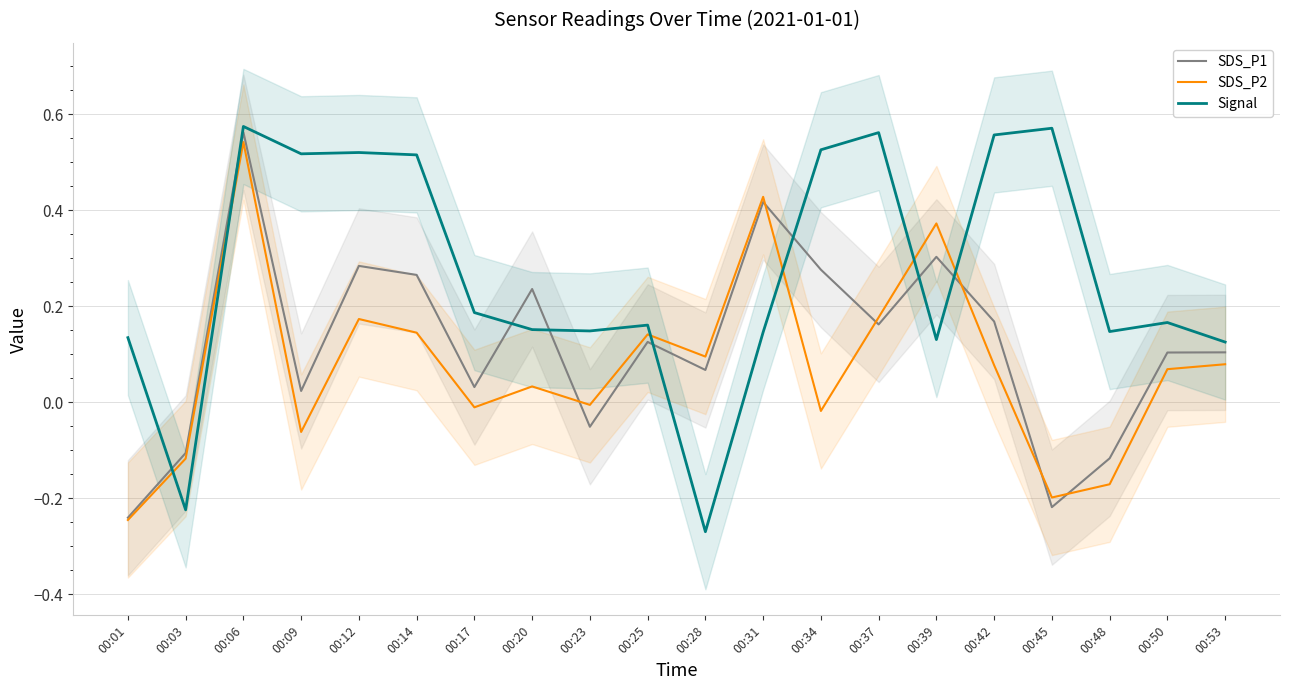

Reading right to left, list all the values displayed in this chart.

SDS_P1: 0.1	0.1	-0.1	-0.2	0.2	0.3	0.2	0.3	0.4	0.1	0.1	-0.1	0.2	0.0	0.3	0.3	0.0	0.6	-0.1	-0.2
SDS_P2: 0.1	0.1	-0.2	-0.2	0.1	0.4	0.2	-0.0	0.4	0.1	0.1	-0.0	0.0	-0.0	0.1	0.2	-0.1	0.5	-0.1	-0.2
Signal: 0.1	0.2	0.1	0.6	0.6	0.1	0.6	0.5	0.1	-0.3	0.2	0.1	0.2	0.2	0.5	0.5	0.5	0.6	-0.2	0.1